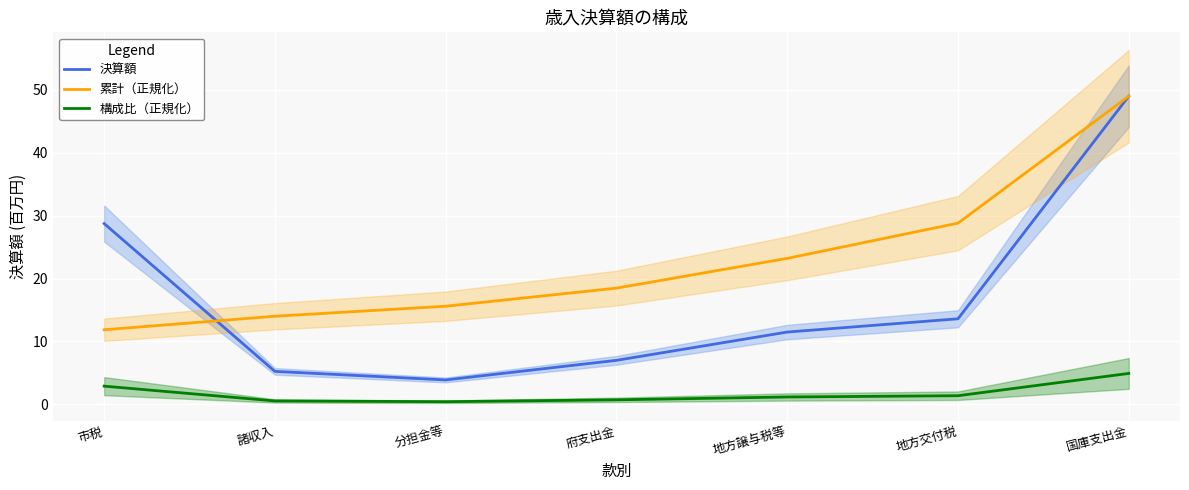

Reading left to right, list all the values displayed in this chart.

決算額: 市税=28.7	諸収入=5.2	分担金等=3.9	府支出金=7.0	地方譲与税等=11.5	地方交付税=13.6	国庫支出金=49.0
累計（正規化）: 市税=11.8	諸収入=14.0	分担金等=15.6	府支出金=18.5	地方譲与税等=23.2	地方交付税=28.8	国庫支出金=49.0
構成比（正規化）: 市税=2.9	諸収入=0.5	分担金等=0.4	府支出金=0.7	地方譲与税等=1.2	地方交付税=1.4	国庫支出金=4.9